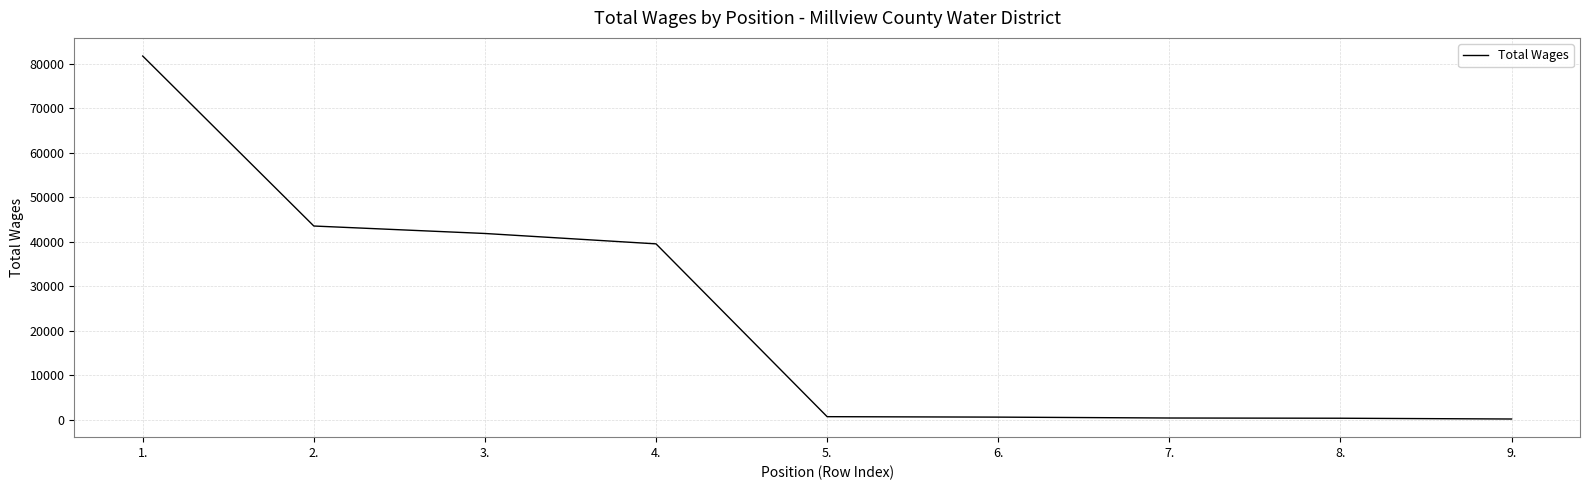

How many lines are shown in the chart?

1